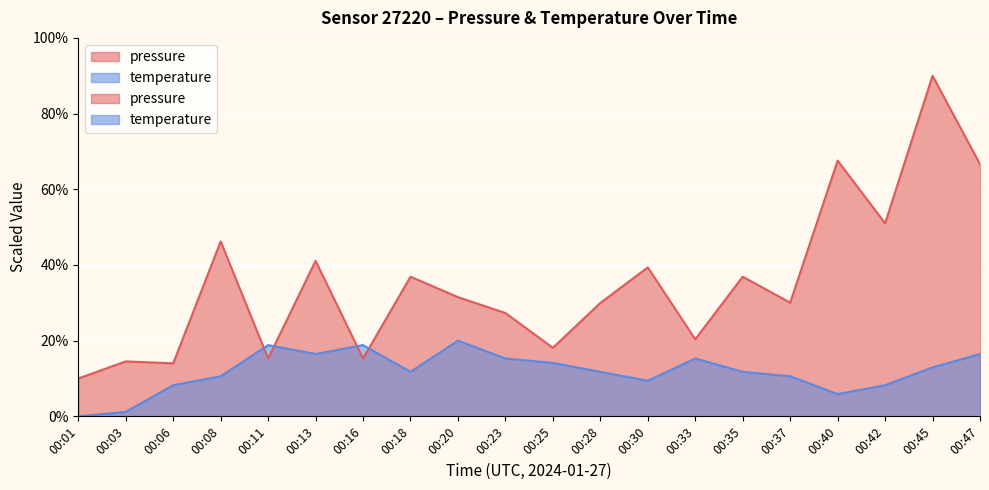

What is the difference between the temperature values at 00:03 and 00:28?

10.6